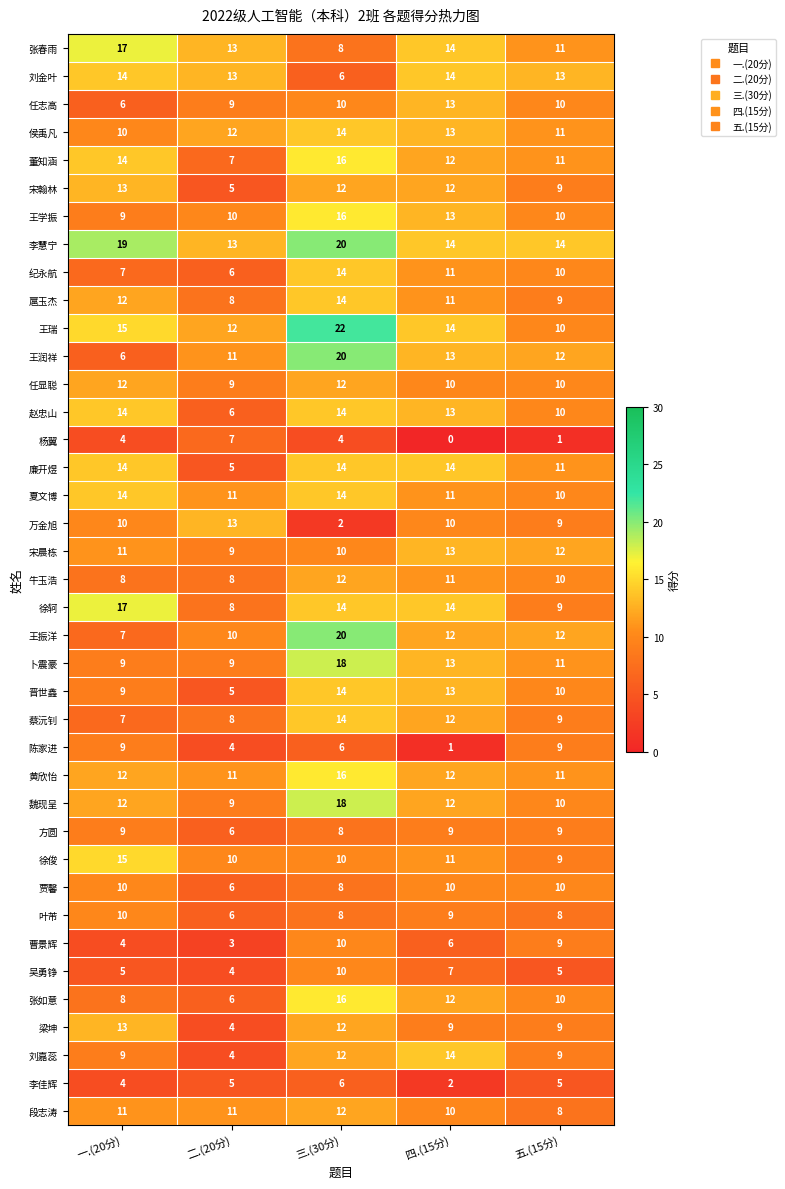

What is the spread (max minus min) of values at 一.(20分)?

15